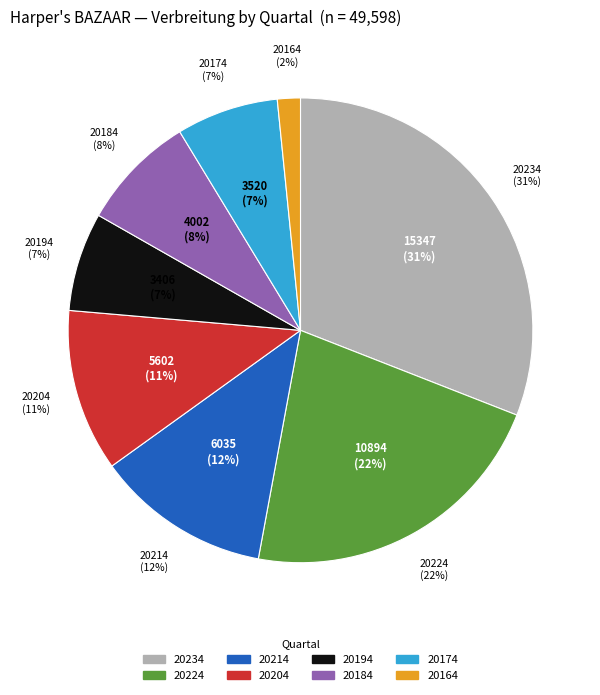

Does 20164 account for over 50% of the chart?

No